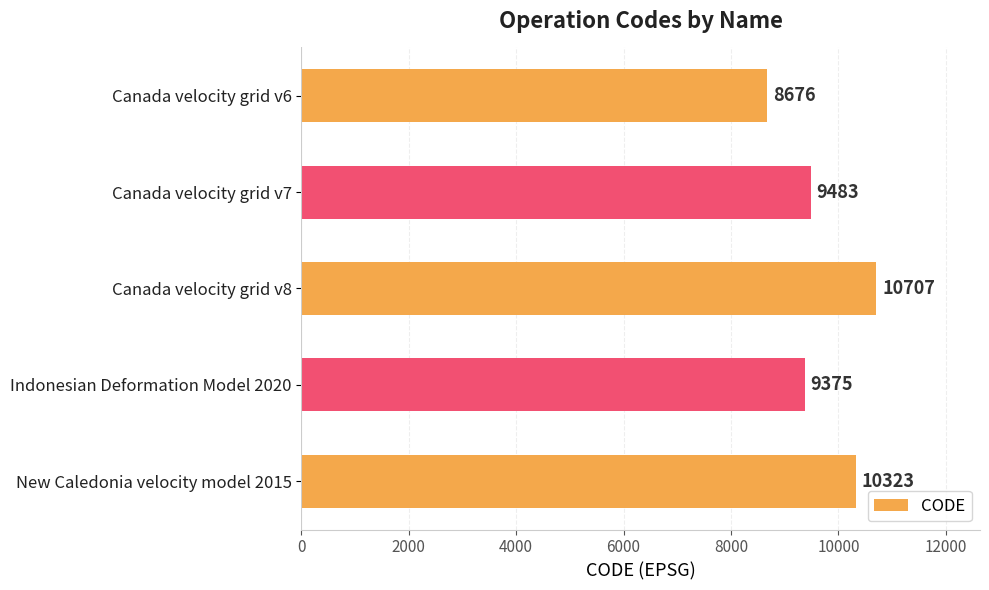

Reading bottom to top, list all the values displayed in this chart.

10323	9375	10707	9483	8676